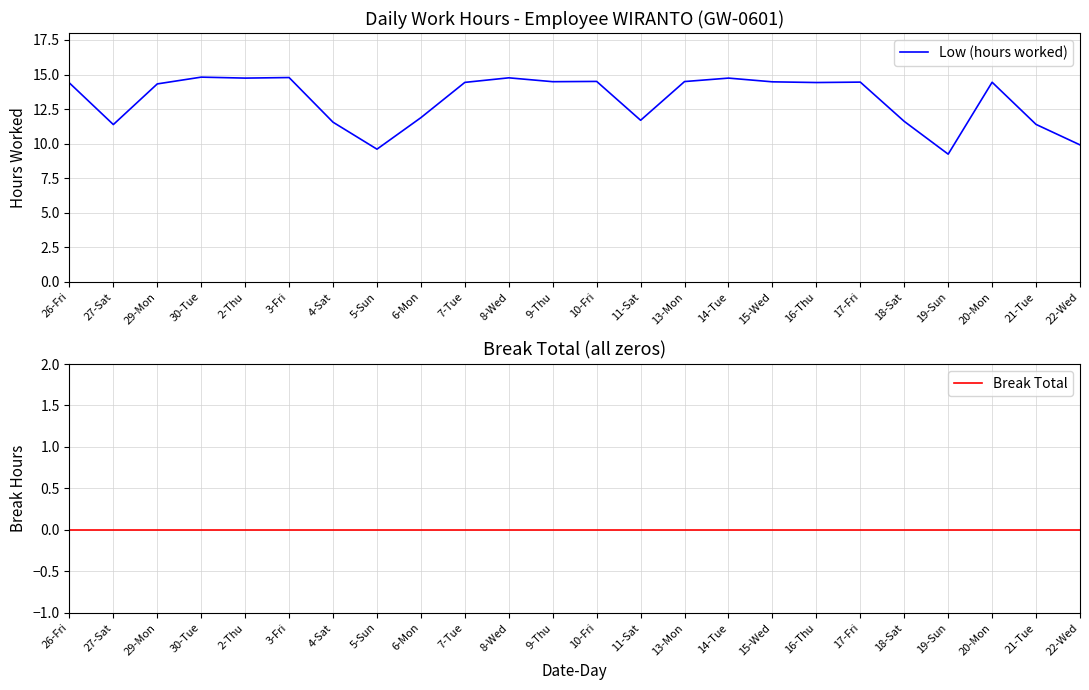

At which category is the sum across all series the highest?

30-Tue